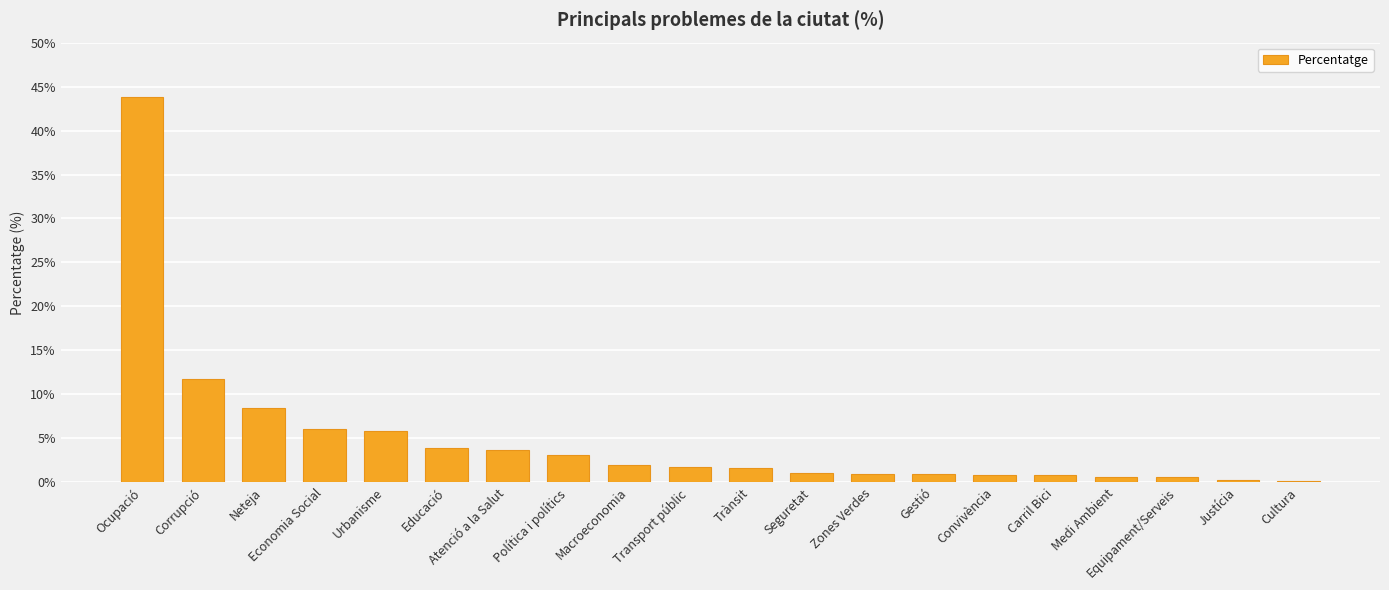

Between Transport públic and Equipament/Serveis, which is larger?

Transport públic